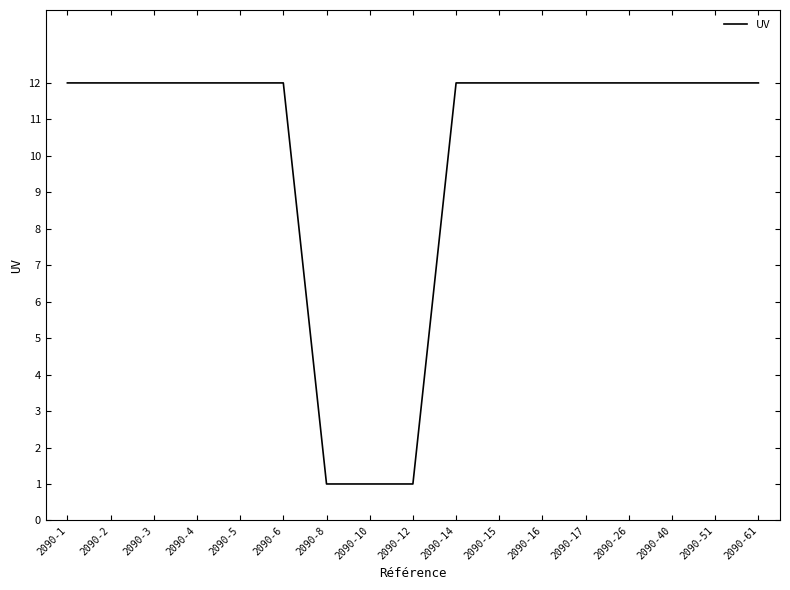

Approximately how many times larger is the value at 2090-26 compared to 2090-15?

1.0